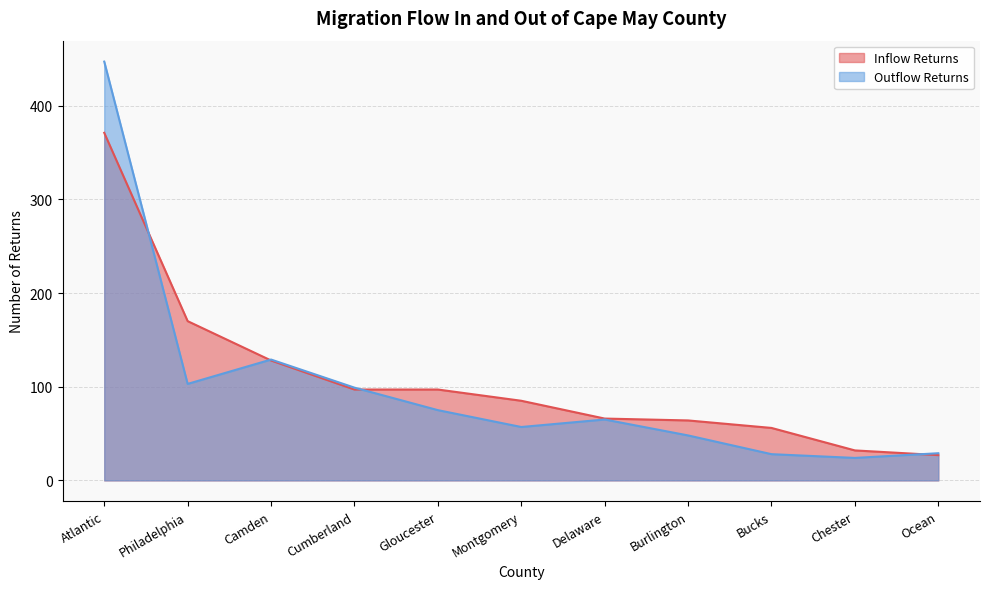

How many times do Outflow Returns and Inflow Returns cross each other?

4